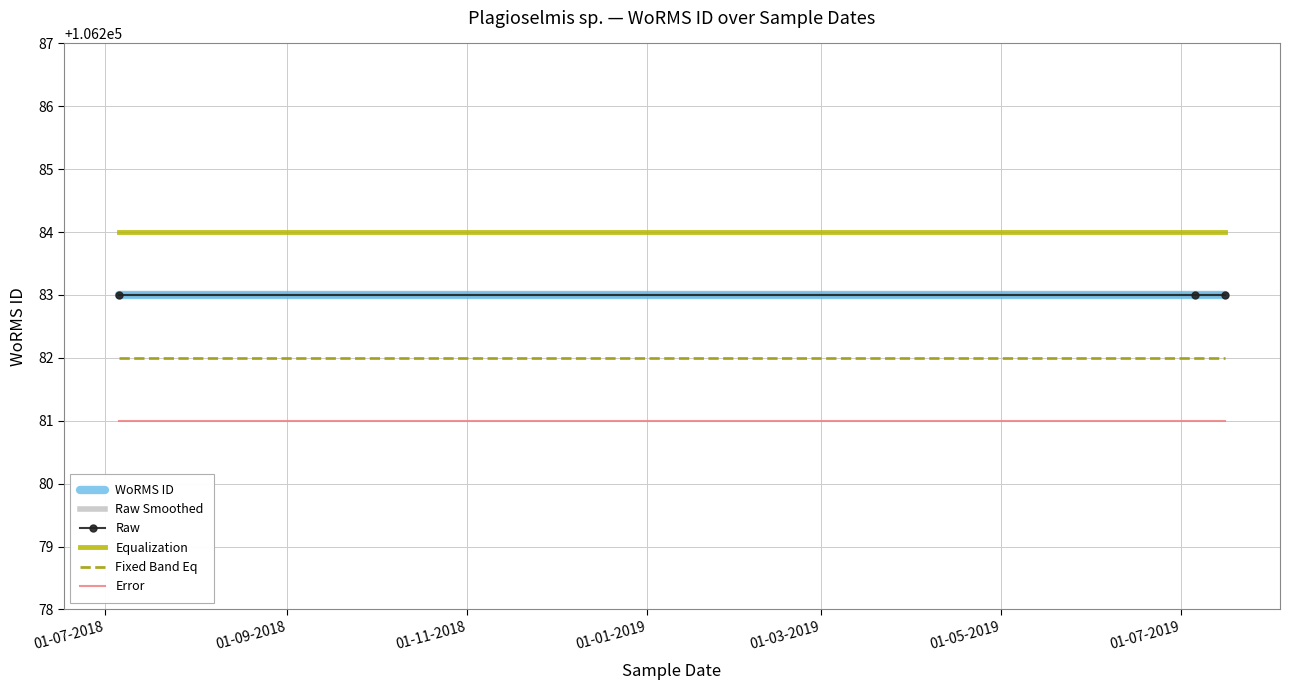

Which series has the largest total across all categories?

Equalization